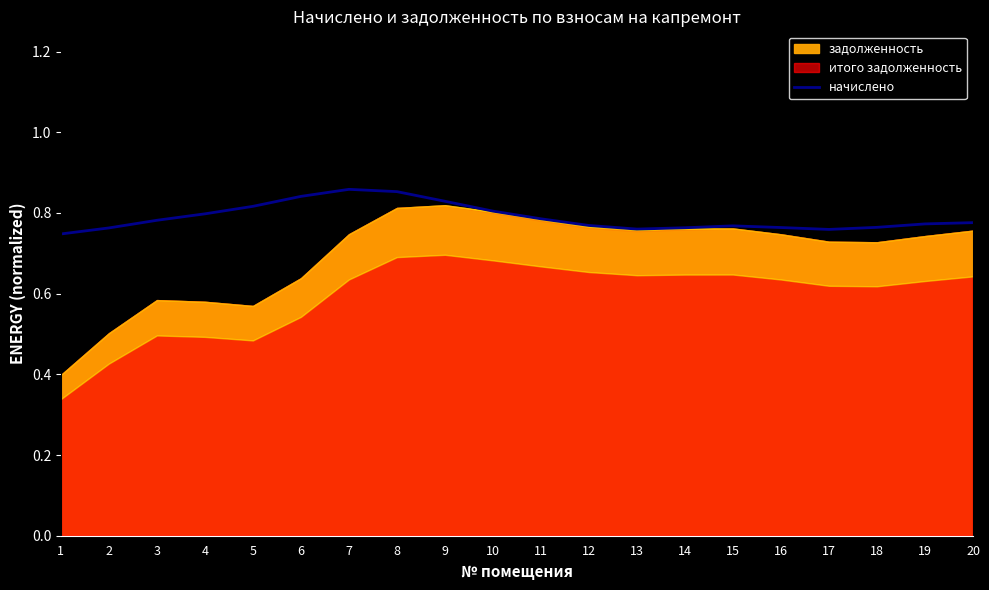

Reading left to right, list all the values displayed in this chart.

0.7	0.8	0.8	0.8	0.8	0.8	0.9	0.9	0.8	0.8	0.8	0.8	0.8	0.8	0.8	0.8	0.8	0.8	0.8	0.8